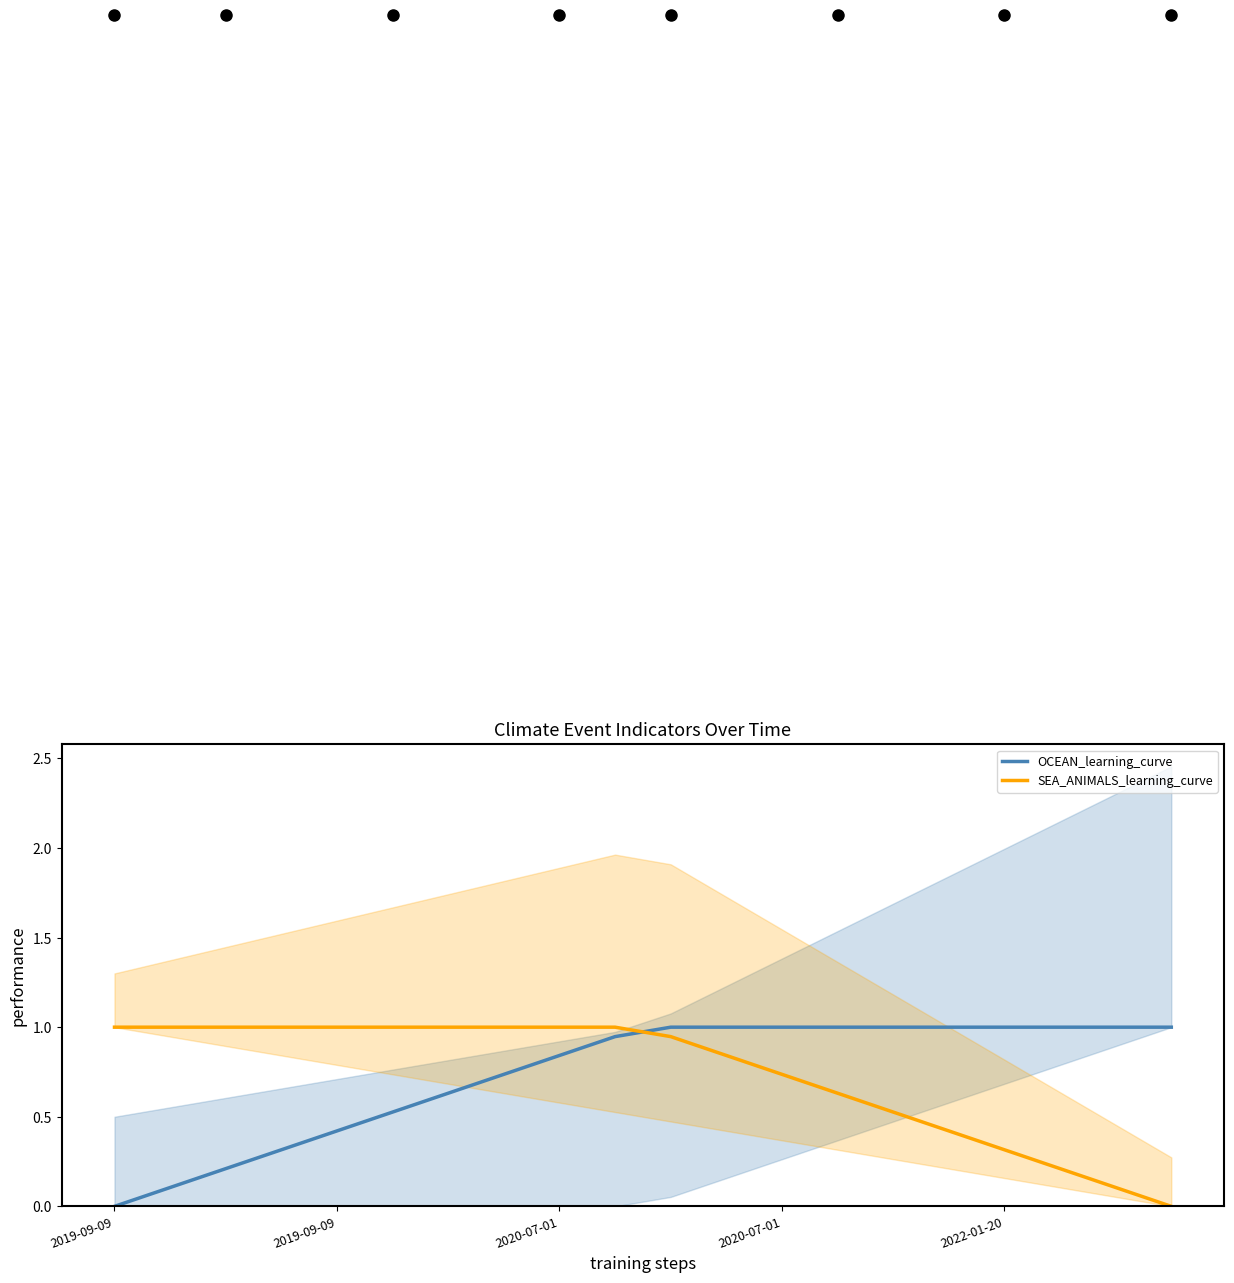

Is the value of OCEAN_learning_curve at 10 greater than the value of SEA_ANIMALS_learning_curve at 10?

Yes